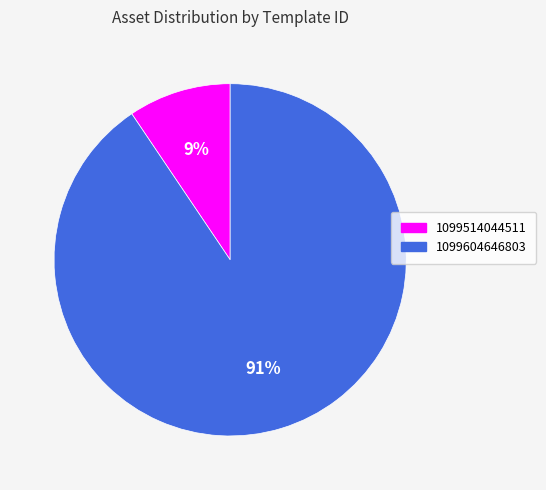

To the nearest percent, what percentage of the pie is 1099514044511?

9%